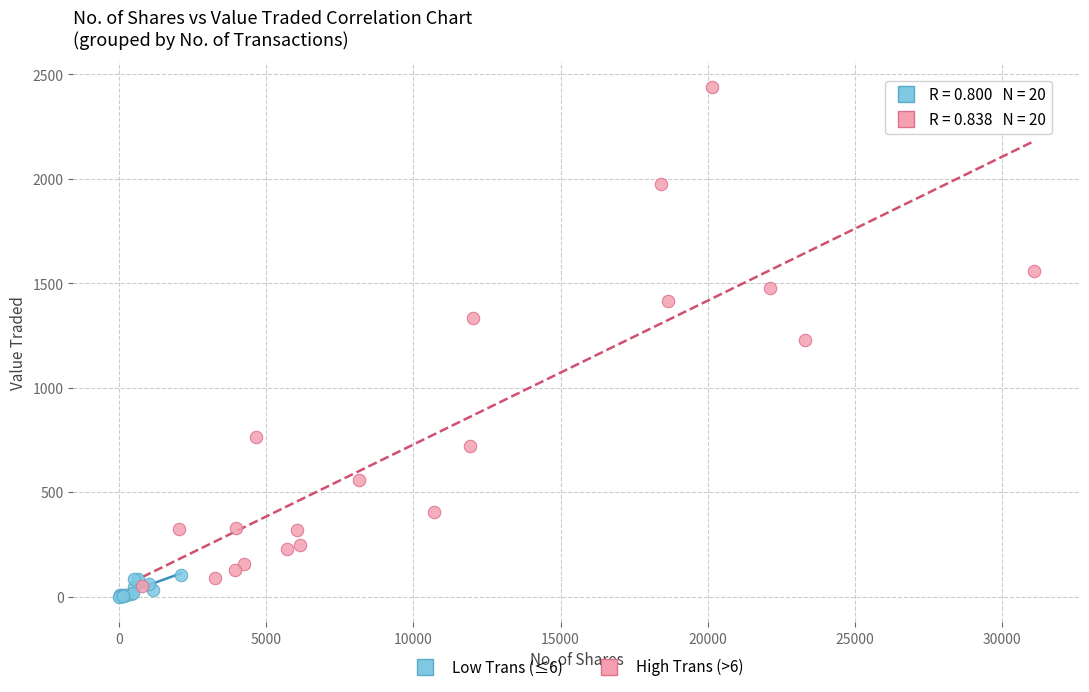

What are all the series names shown in the legend?

Low Trans (≤6), High Trans (>6)